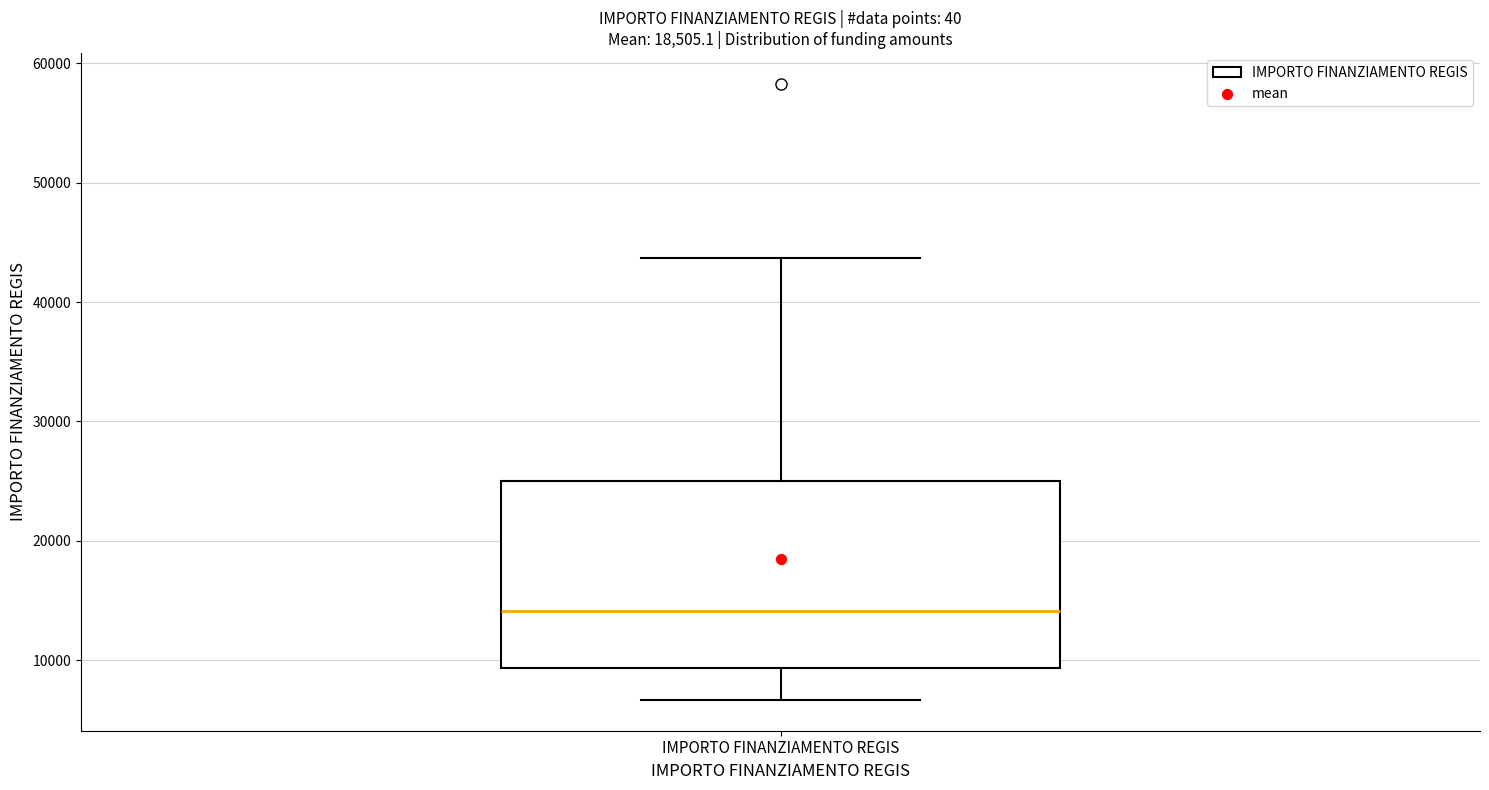

Where does the lower whisker of the box for IMPORTO FINANZIAMENTO REGIS end on the y-axis? The values are not printed on the chart, so give them approximately, as read against the axis.

7000